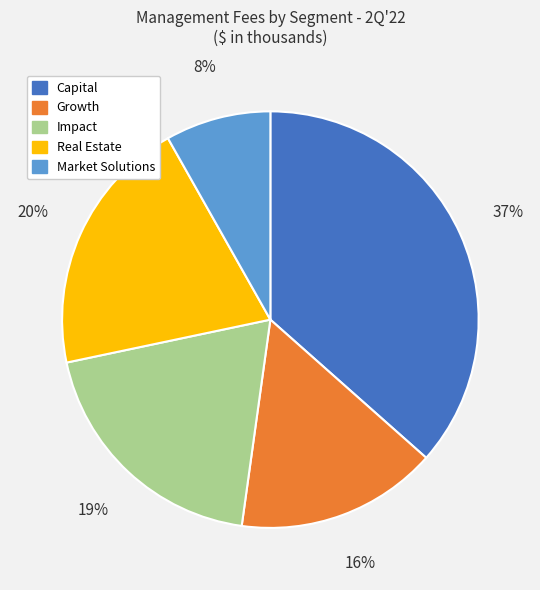

What percentage is the Growth slice, to the nearest percent?

16%